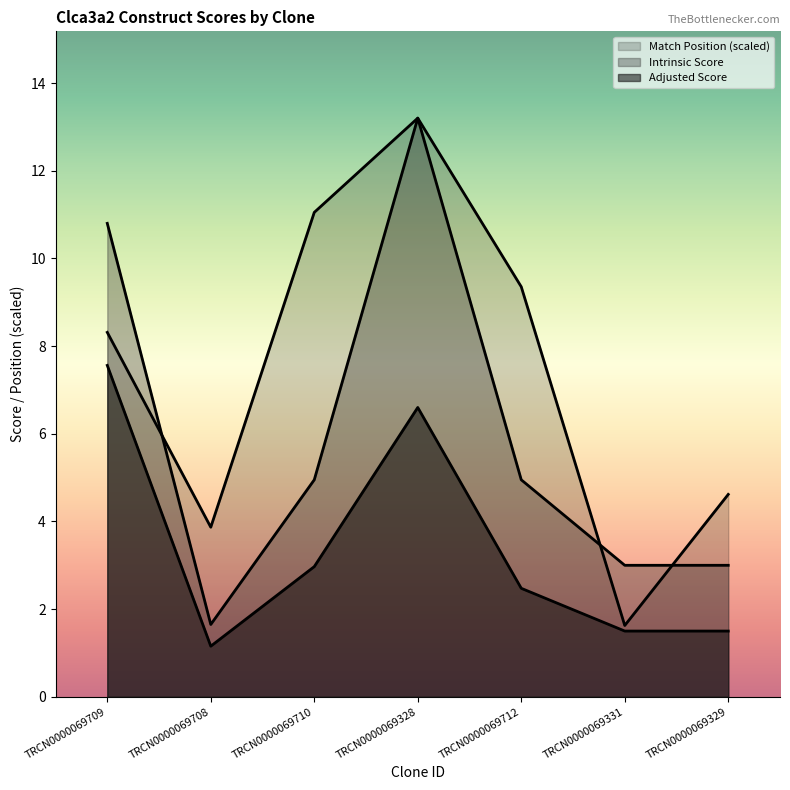

Which has a higher value, TRCN0000069329 or TRCN0000069708?

TRCN0000069329